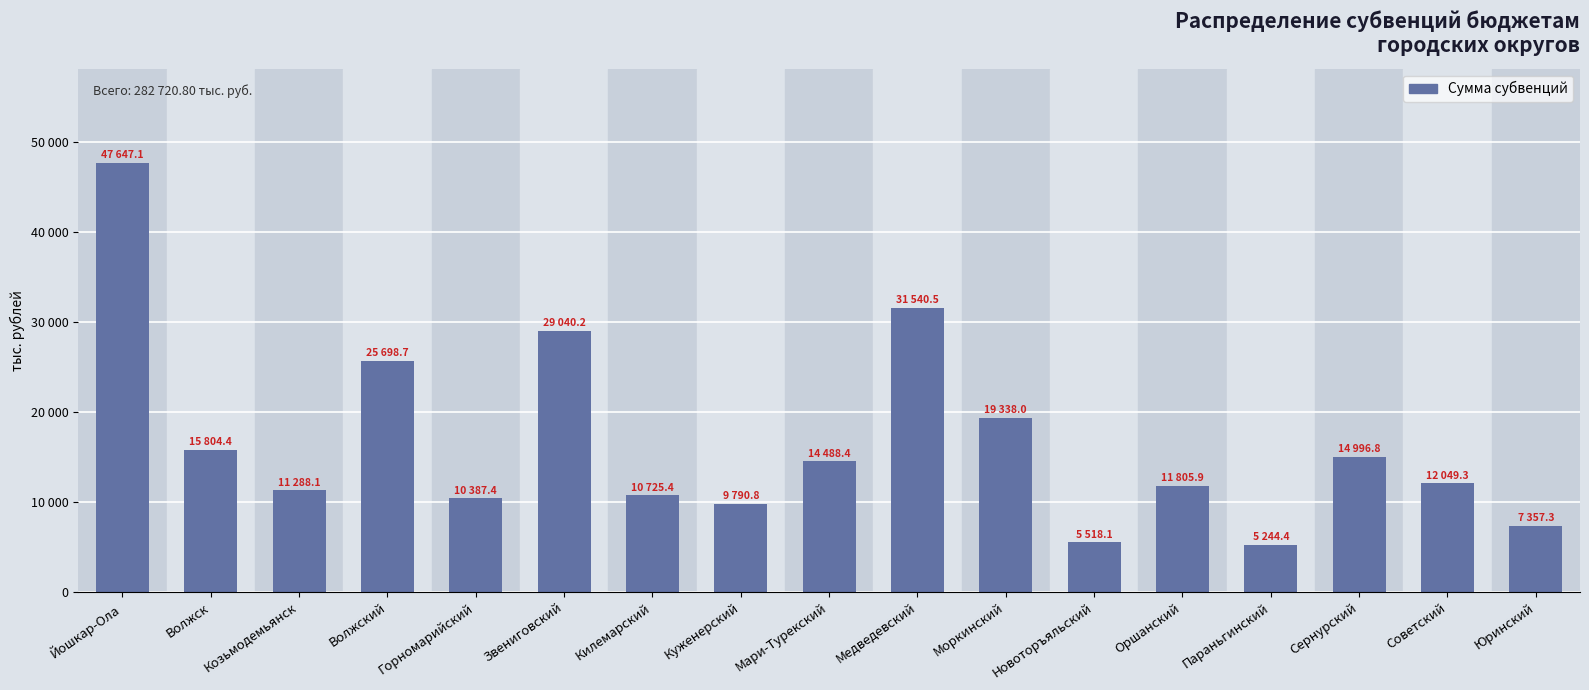

Rank the categories by value from highest to lowest.

Йошкар-Ола, Медведевский, Звениговский, Волжский, Моркинский, Волжск, Сернурский, Мари-Турекский, Советский, Оршанский, Козьмодемьянск, Килемарский, Горномарийский, Куженерский, Юринский, Новоторъяльский, Параньгинский